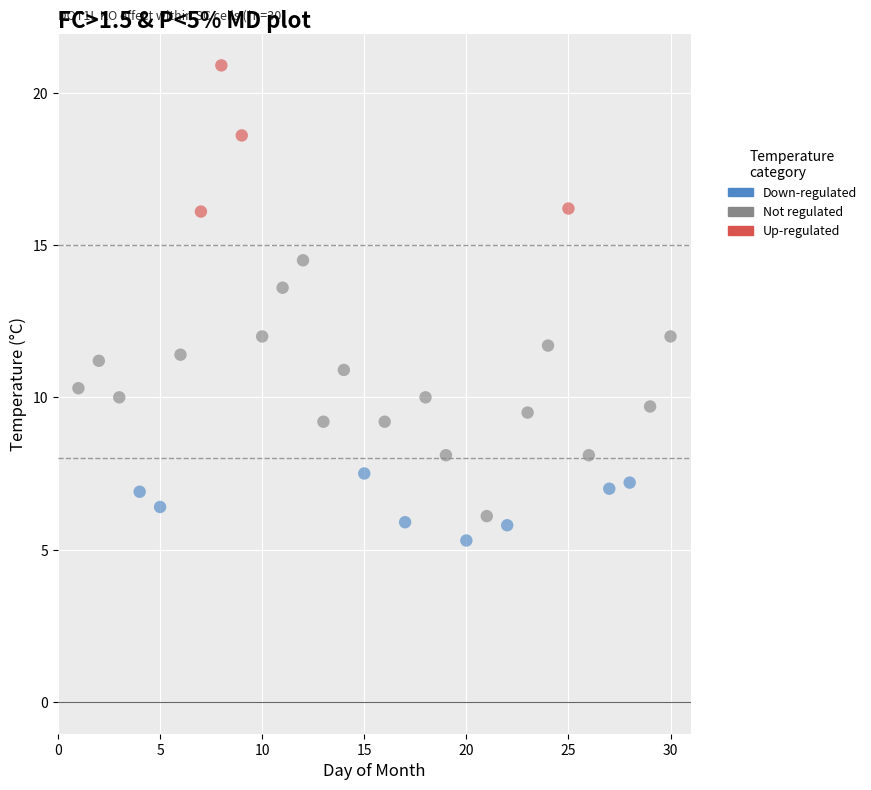

Which series reaches the maximum Y coordinate?

Up-regulated